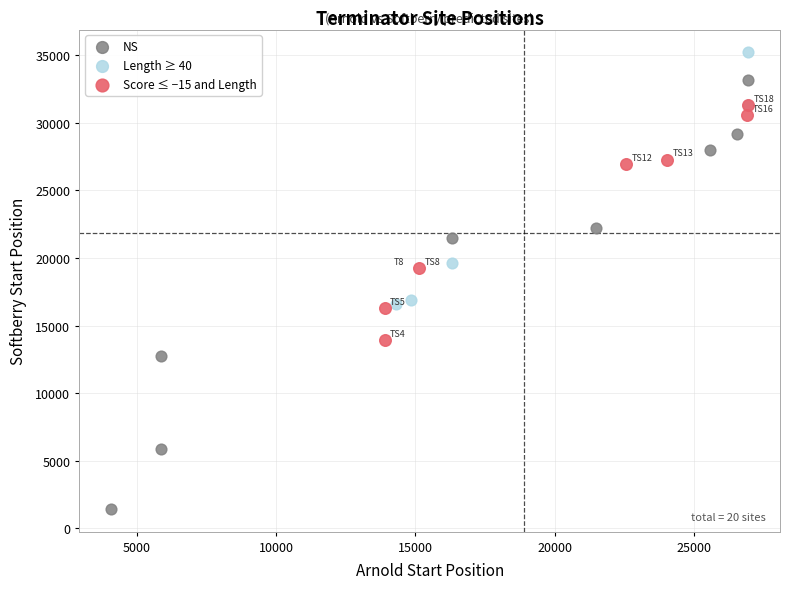

What are all the series names shown in the legend?

NS, Length ≥ 40, Score ≤ −15 and Length